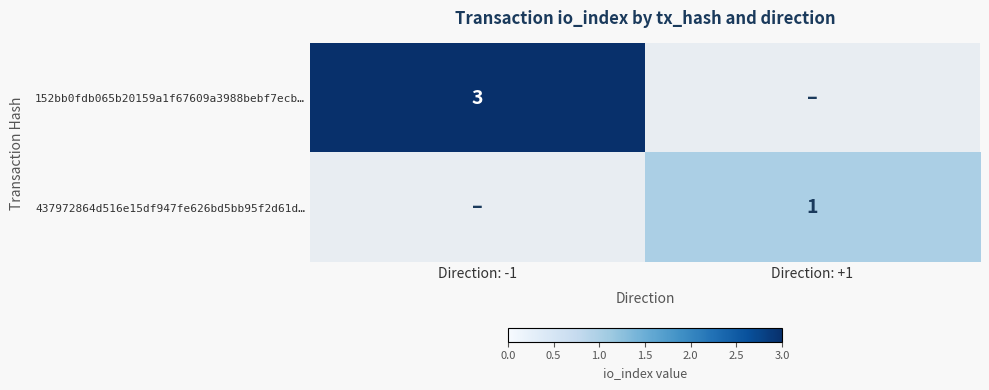

What is the difference between the maximum and minimum values in the 437972864d516e15df947fe626bd5bb95f2d61d… series?

1